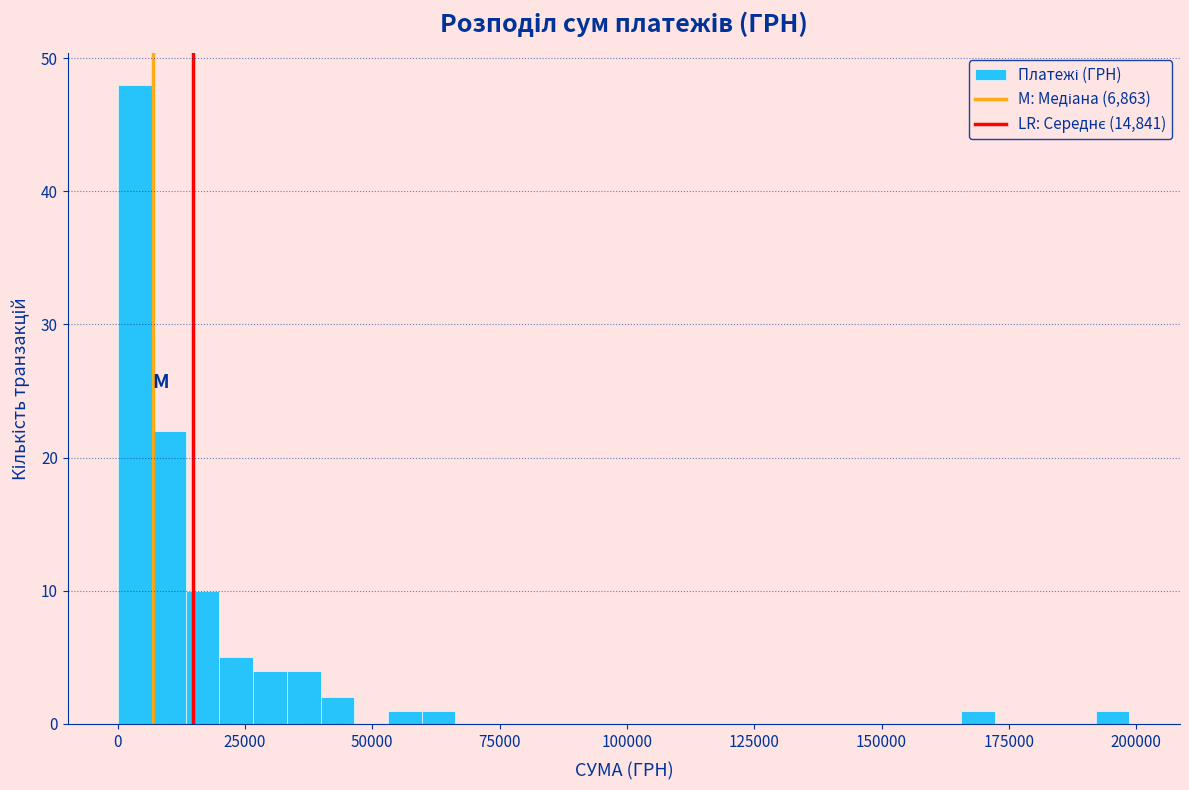

Around what value on the x-axis is the tallest bar? Give the approximate position of its centre, as read against the axis.

5000